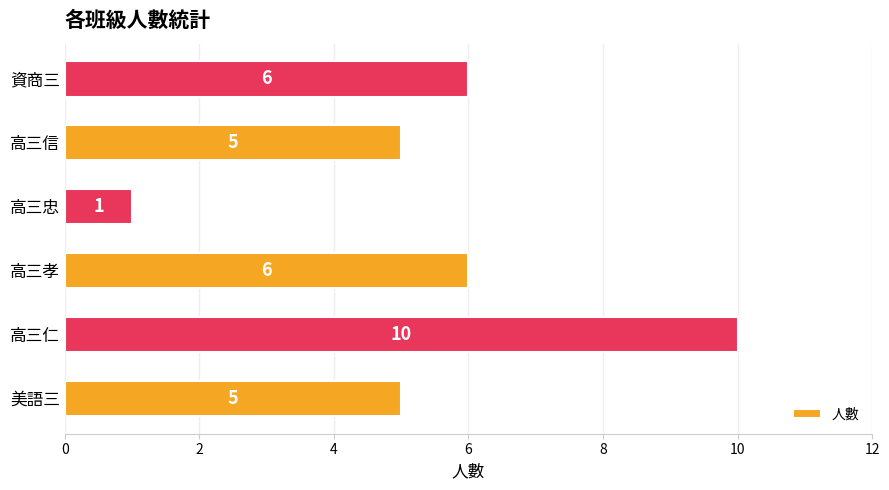

At which category does the chart reach its peak across all series?

高三仁